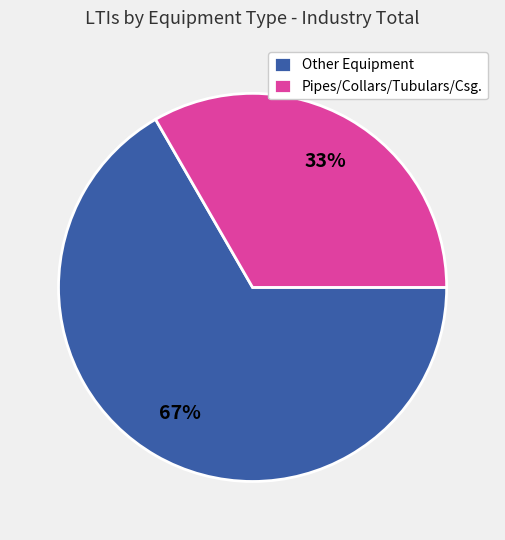

Approximately how many times larger is the value at Pipes/Collars/Tubulars/Csg. compared to Other Equipment?

0.5